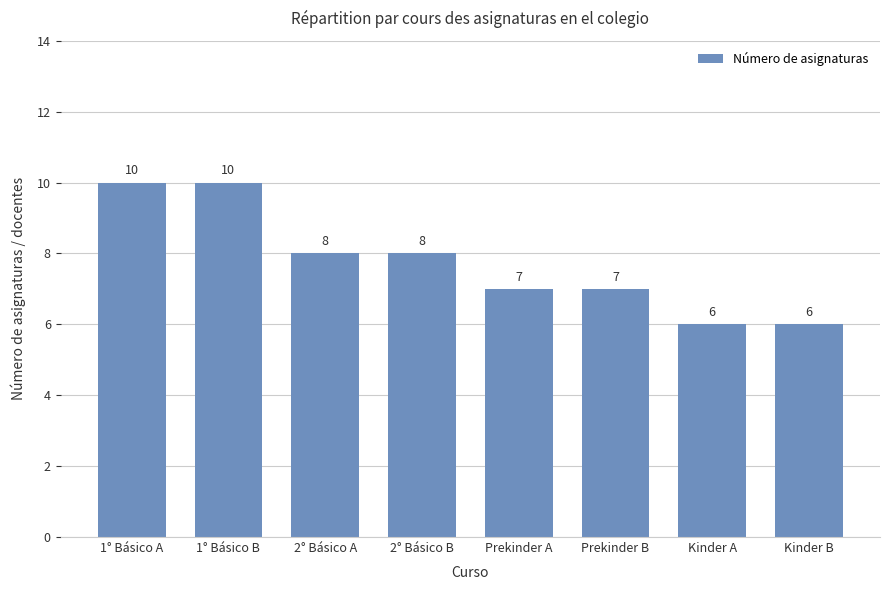

What is the difference between the second highest and minimum values?

4